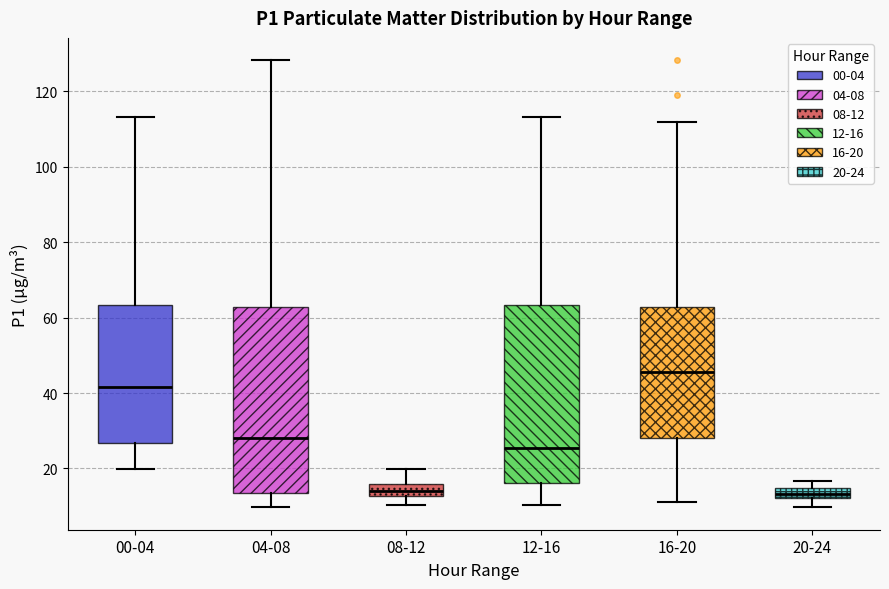

Where is the upper edge of the box for 20-24 on the y-axis? The values are not printed on the chart, so give them approximately, as read against the axis.

14